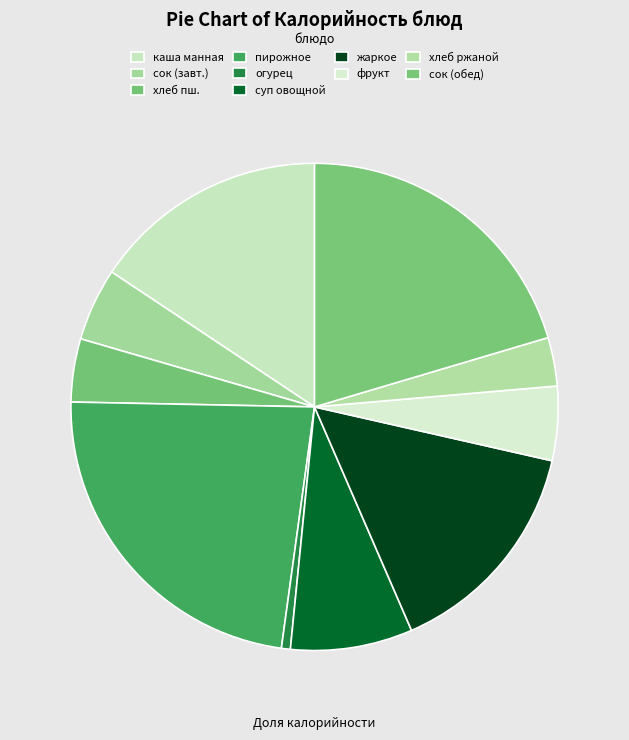

Rank the categories by value from highest to lowest.

пирожное, сок яблочный (обед), каша манная жидкая, жаркое по-домашнему, суп из овощей со сметаной, фрукт, сок яблочный (завтрак), хлеб пшеничный, хлеб ржаной, огурец соленый